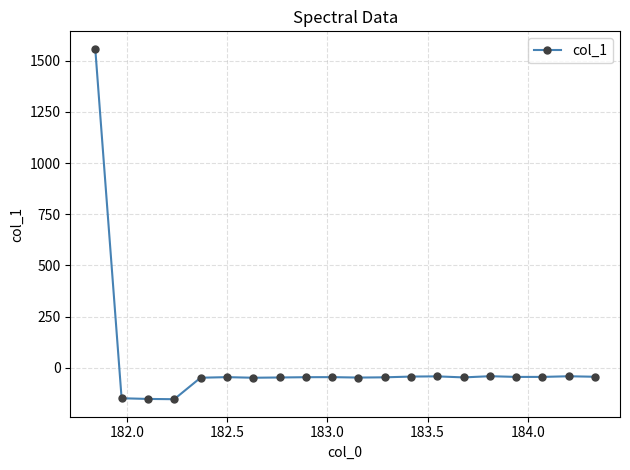

What is the greatest value displayed?

1558.7